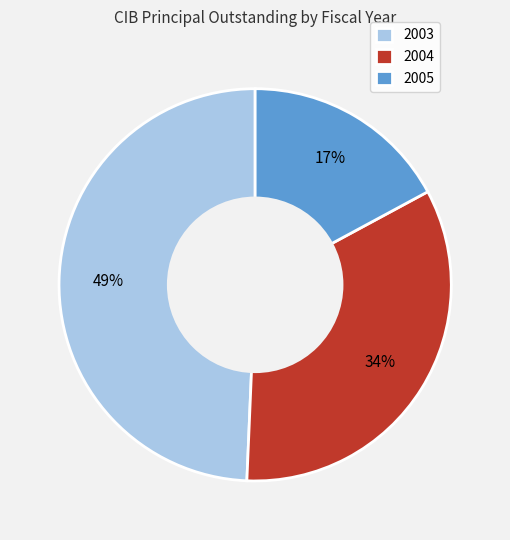

Do 2003 and 2004 together represent more than half of the pie?

Yes